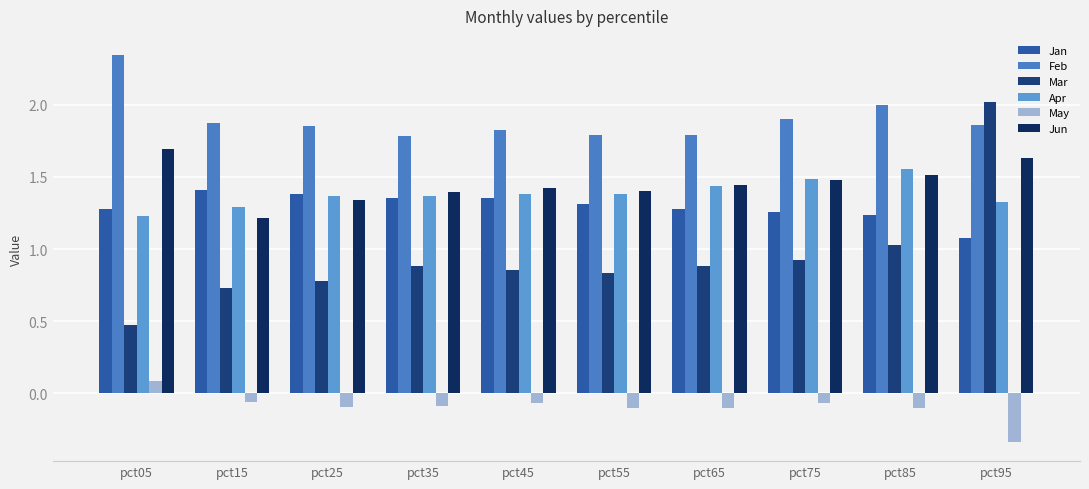

What are all the series names shown in the legend?

Jan, Feb, Mar, Apr, May, Jun